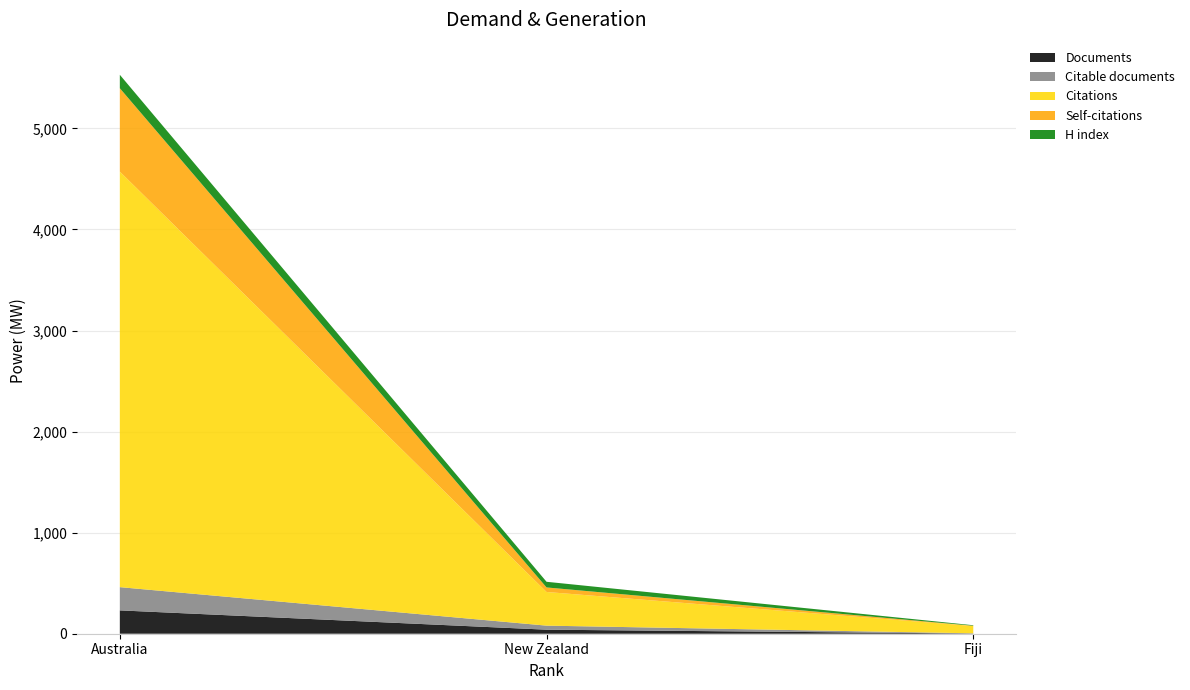

Reading left to right, extract all data points from this chart.

Documents: 231	40	2
Citable documents: 230	40	2
Citations: 4112	333	72
Self-citations: 825	45	3
H index: 133	56	5